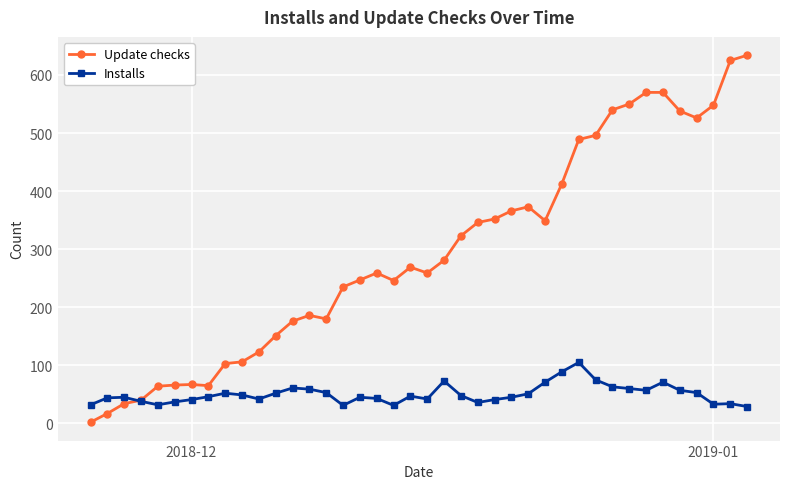

Rank the series by their average value, from lowest to highest.

Installs, Update checks